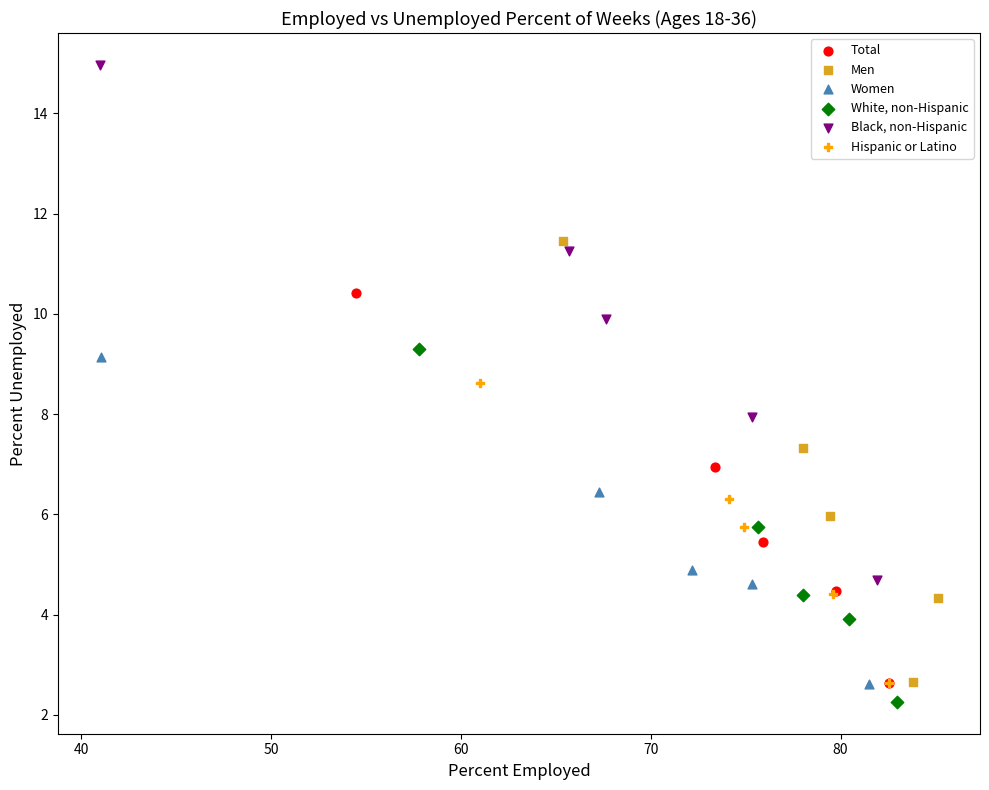

Which series contains the highest Y value?

Black, non-Hispanic